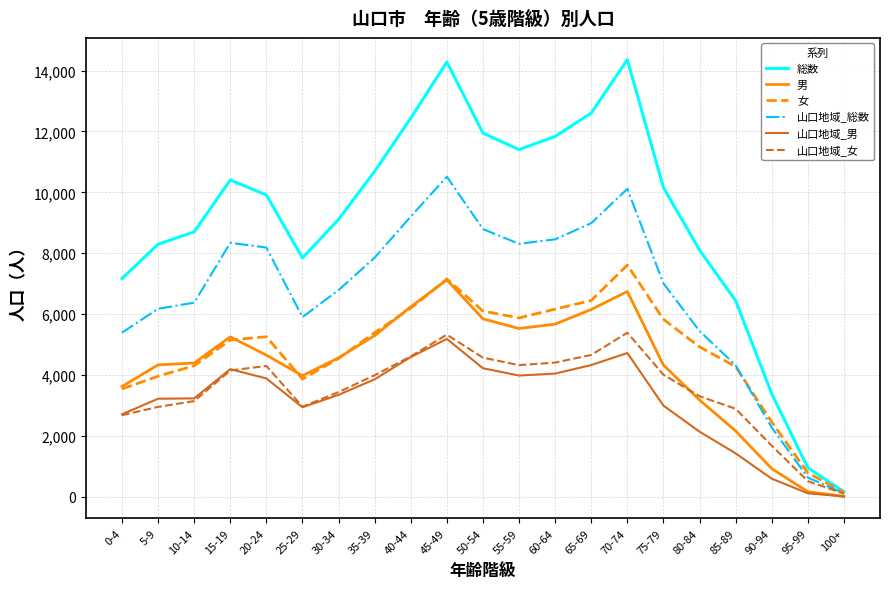

What is the maximum value for 男?

7125